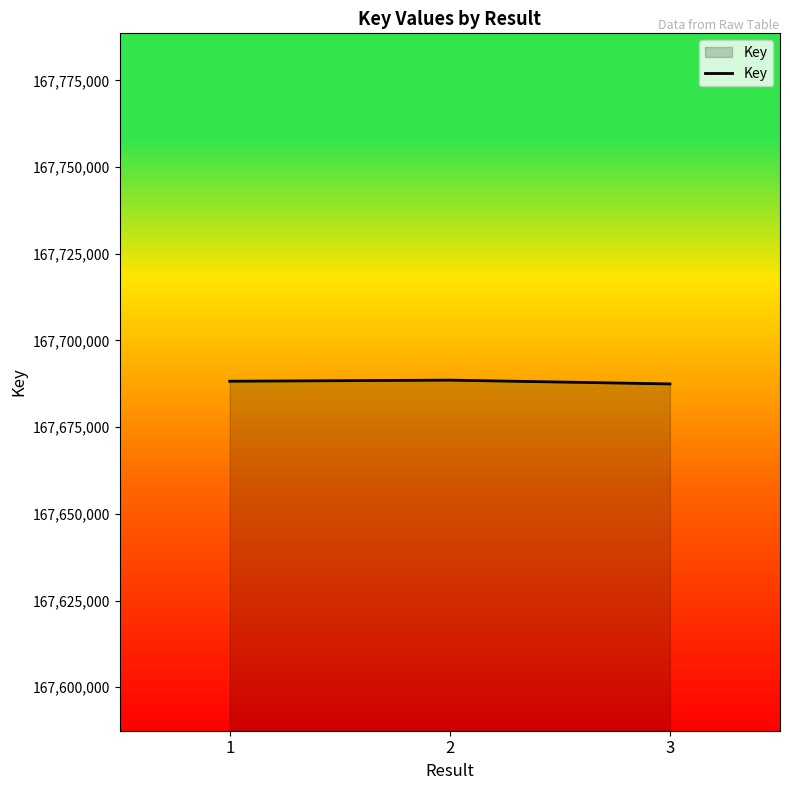

How many distinct data groups are displayed?

1